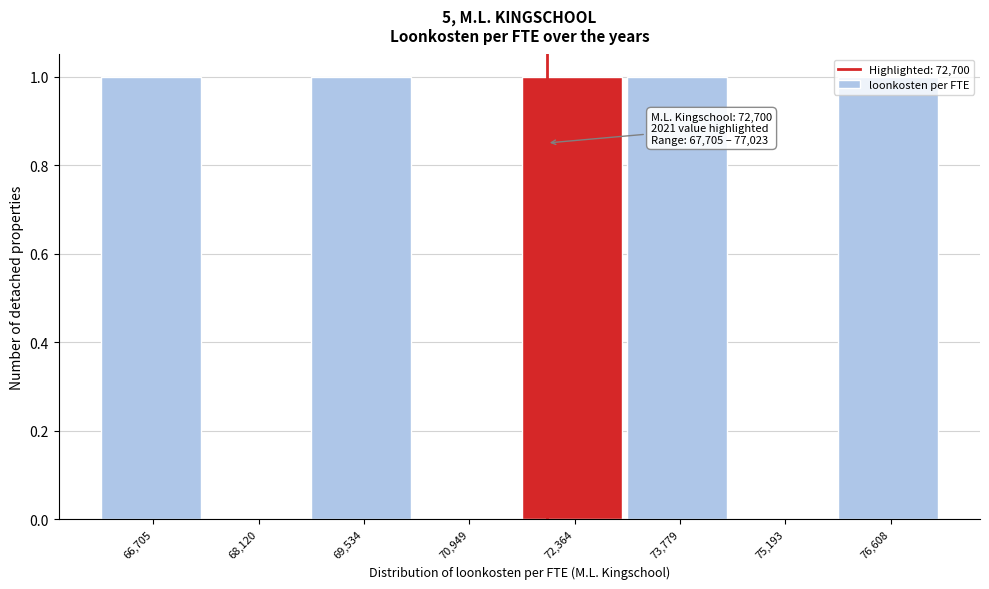

The chart shows a value of 1 at 72,364. True or false?

True